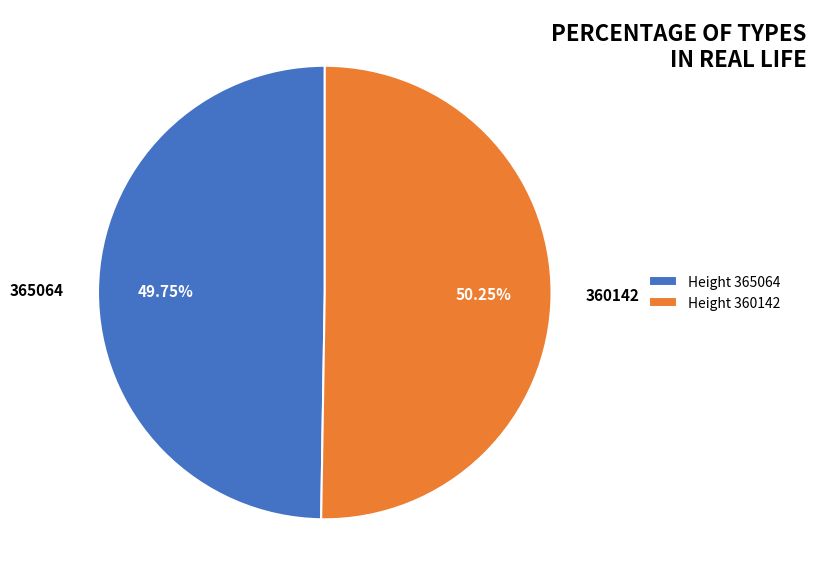

Rank the categories by value from lowest to highest.

365064, 360142